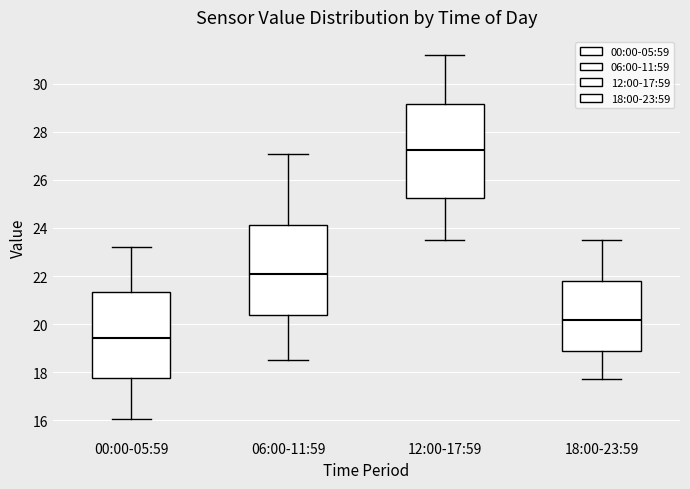

Reading left to right, read every box against the y-axis: the position of its median line, the range the box covers, and the ends of its whiskers. The values are not printed on the chart, so give them approximately, as read against the axis.

00:00-05:59: median 19.4, box 17.8 to 21.4, whiskers 16.0 to 23.2
06:00-11:59: median 22.2, box 20.4 to 24.2, whiskers 18.6 to 27.2
12:00-17:59: median 27.2, box 25.2 to 29.2, whiskers 23.6 to 31.2
18:00-23:59: median 20.2, box 18.8 to 21.8, whiskers 17.8 to 23.6